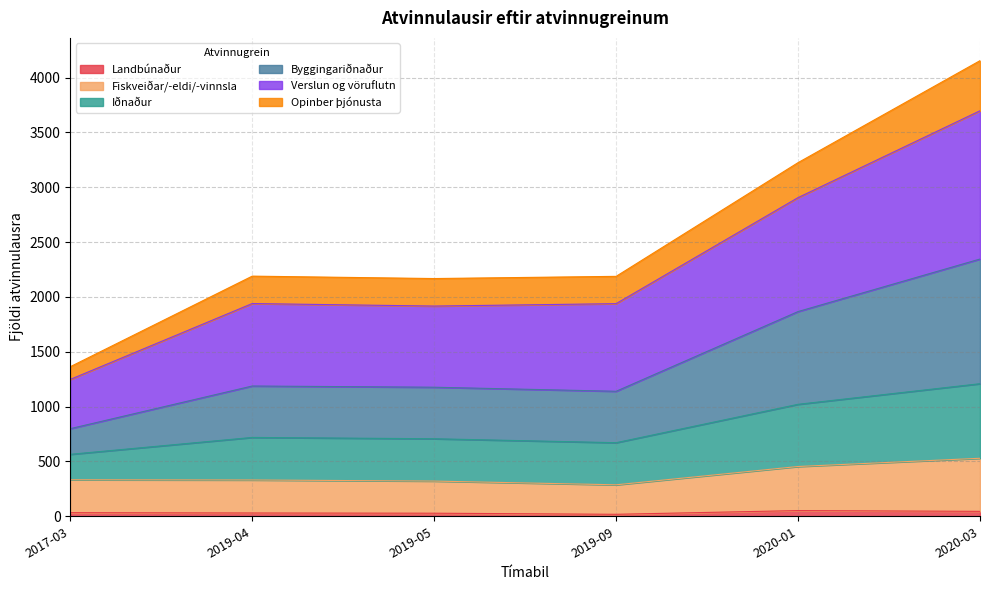

At which category is the sum across all series the highest?

2020-03